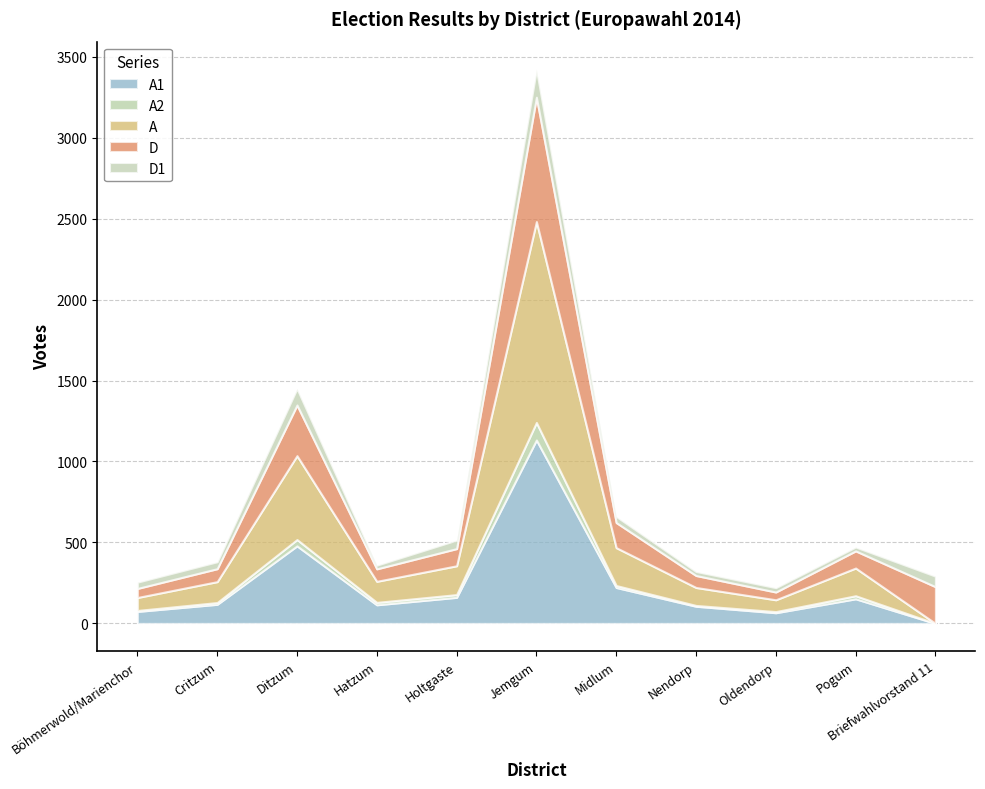

What is the approximate value of D at Holtgaste, to the nearest 10?

110